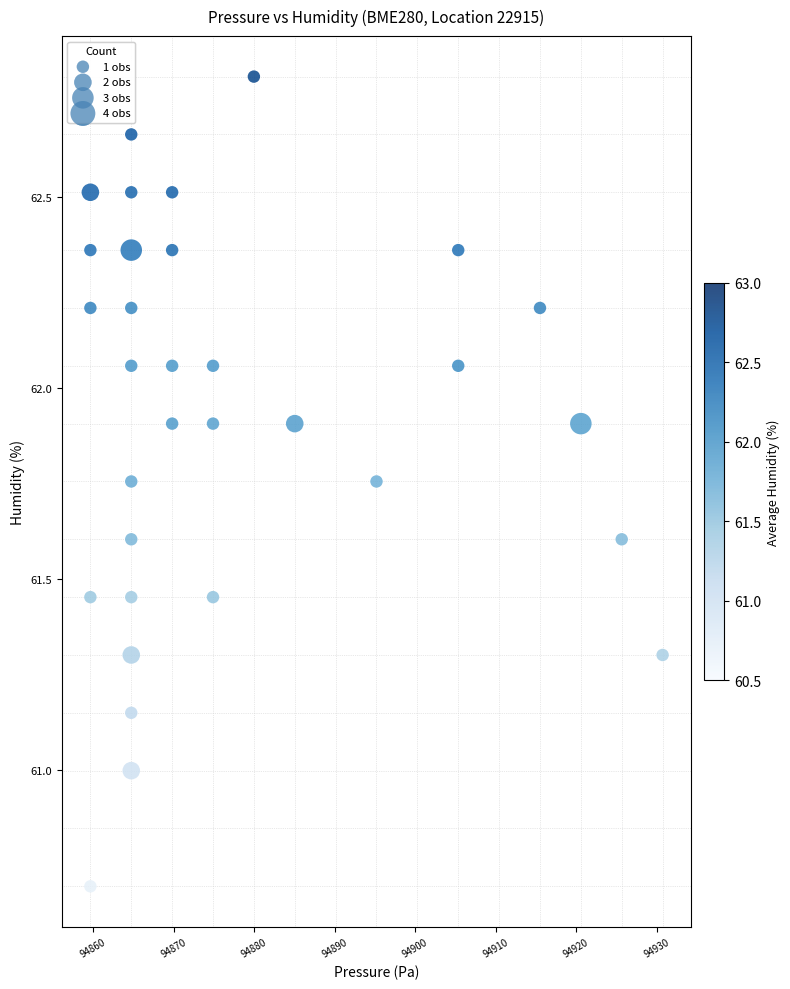

What is the range of Y values (max minus min)?

2.1